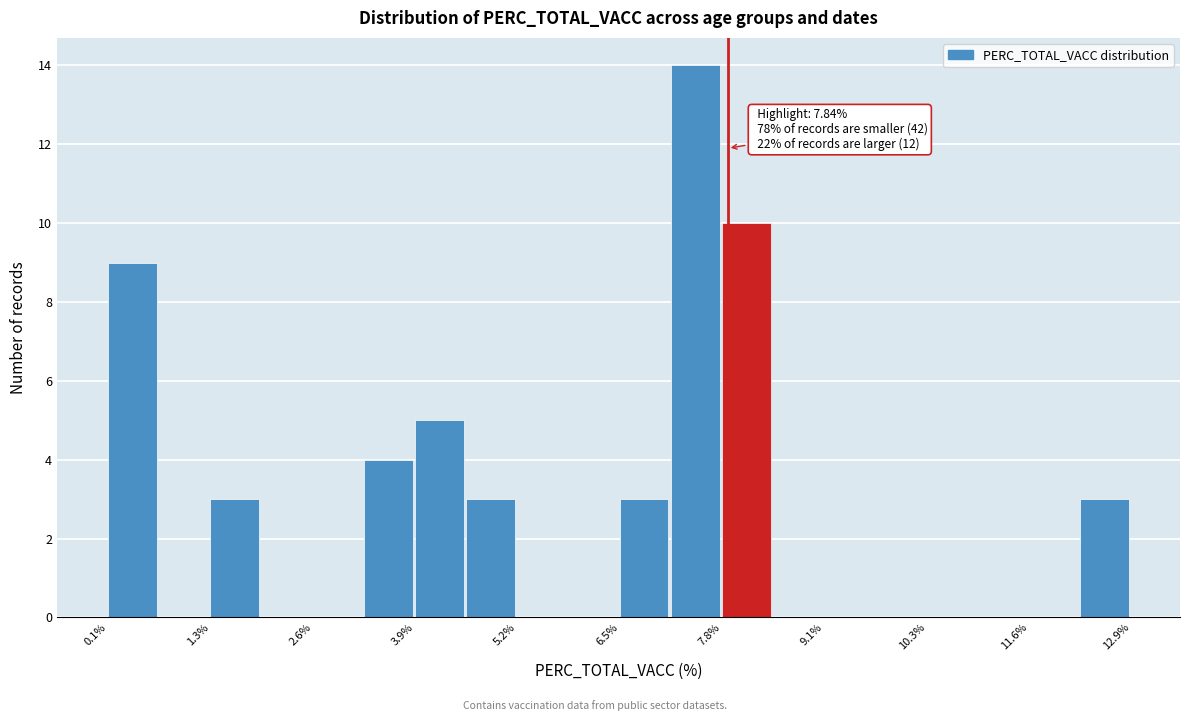

Around what value on the x-axis is the tallest bar? Give the approximate position of its centre, as read against the axis.

7.4